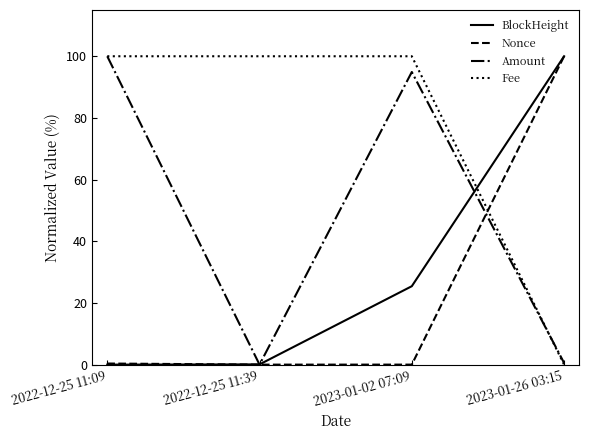

Where do Fee and BlockHeight first cross each other?

2023-01-02 07:09 and 2023-01-26 03:15